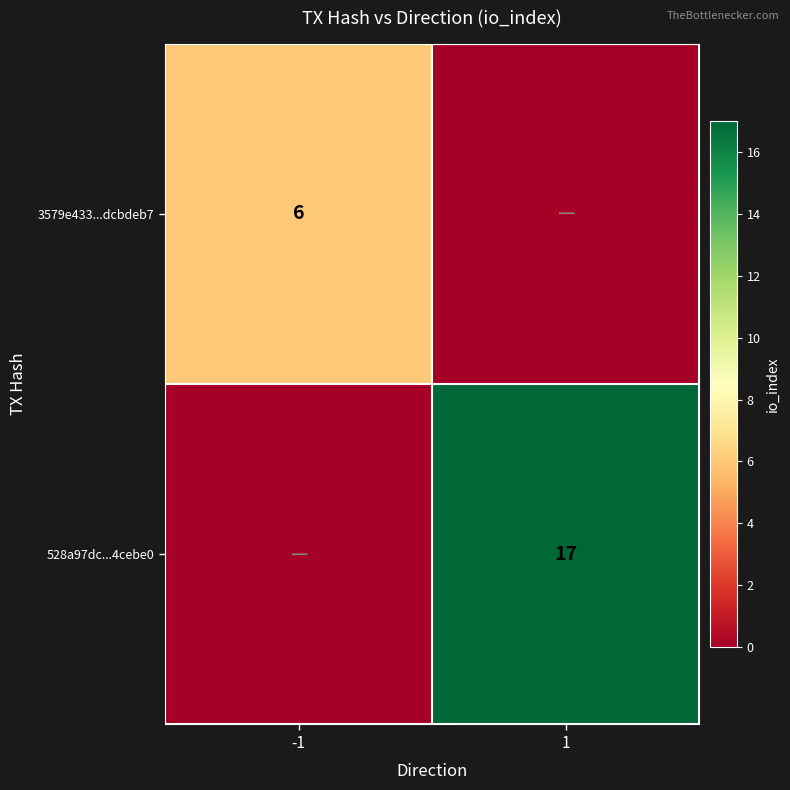

True or false: 528a97dc...4cebe0 has a value of 26 at 1.

False